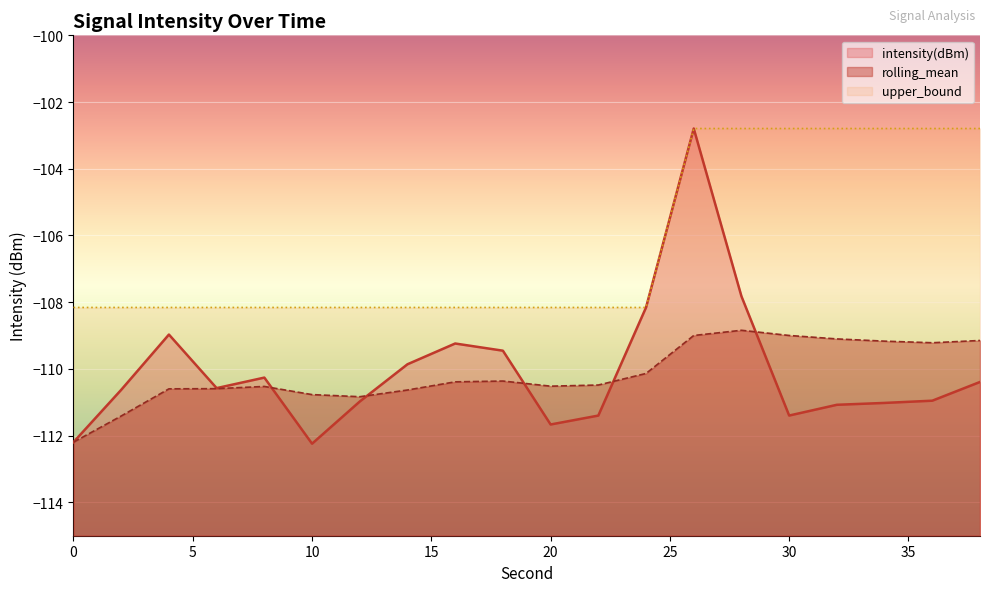

Rank the series at 22 from lowest to highest value.

intensity(dBm), rolling_mean, upper_bound